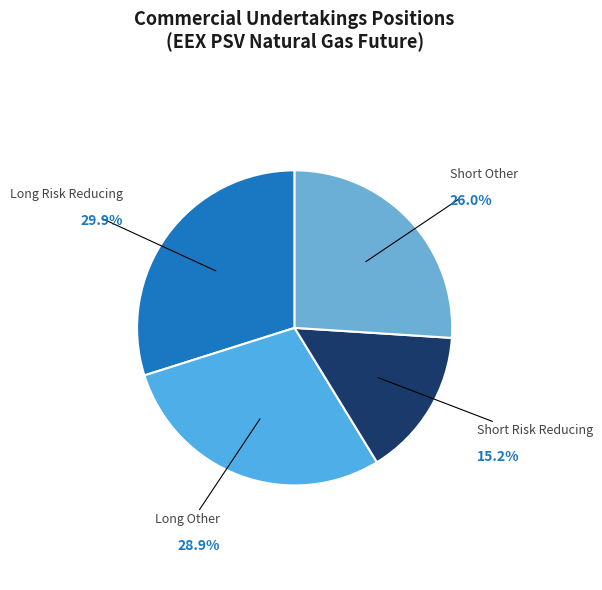

Approximately how many times larger is the value at Long Risk Reducing compared to Long Other?

1.0